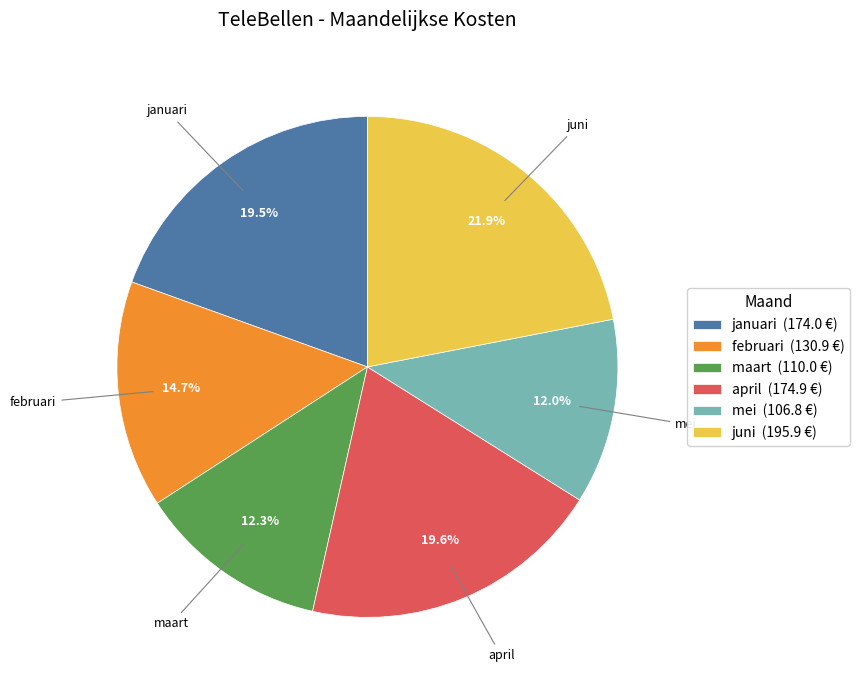

Do april (174.9 €) and januari (174.0 €) together represent more than half of the pie?

No